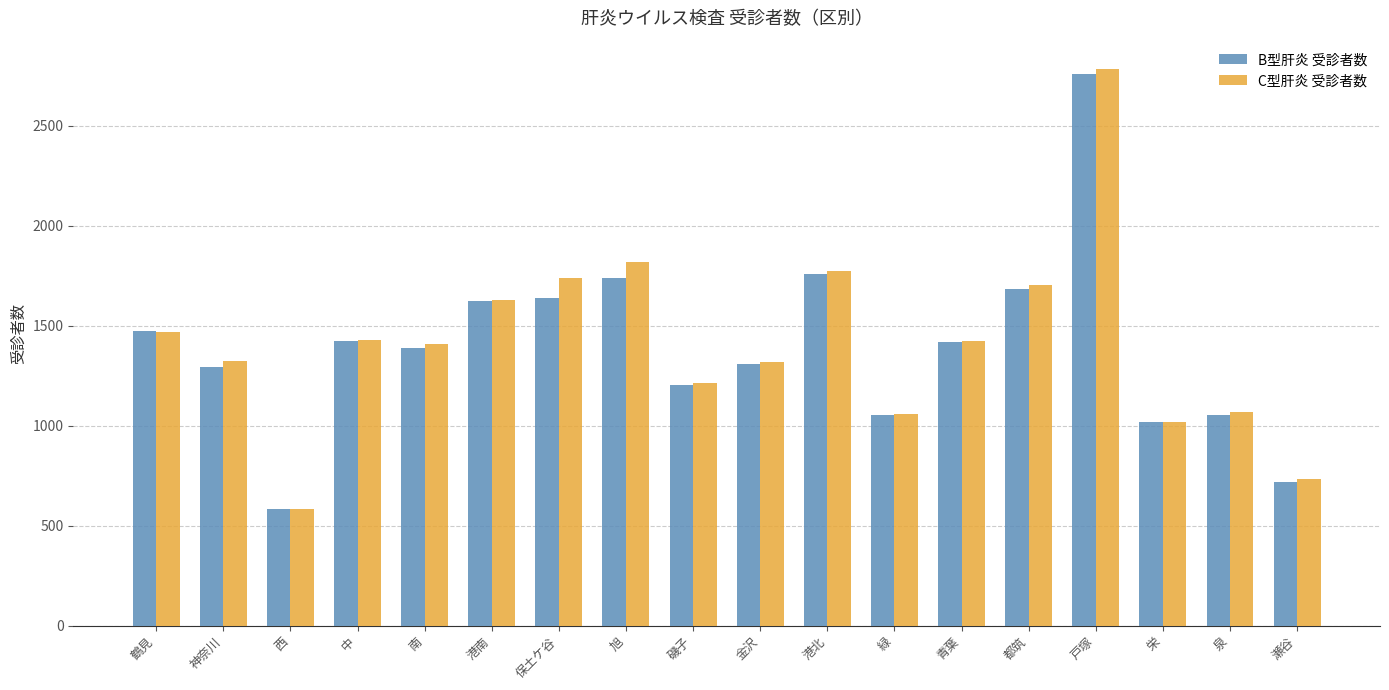

True or false: B型肝炎 受診者数 has a value of 1296 at 神奈川.

True